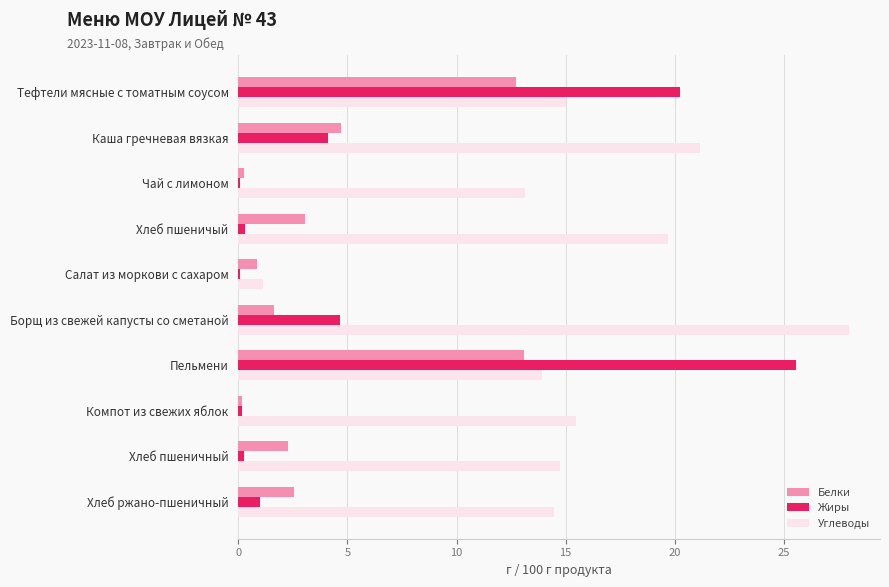

What is the highest value of the Углеводы series?

28.0